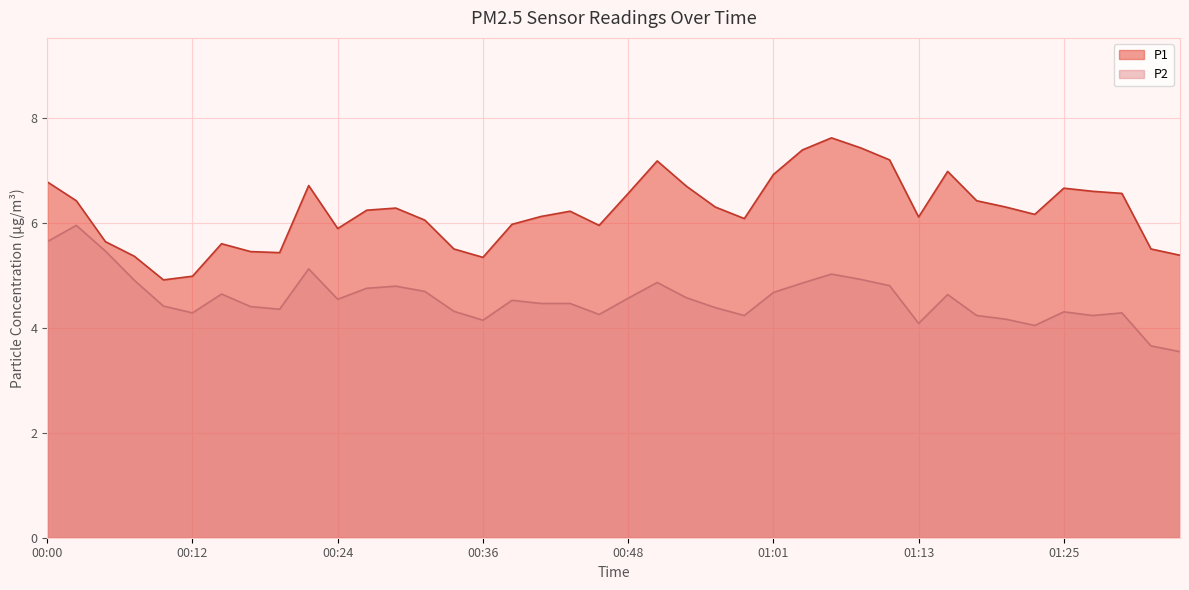

Is it true that P1 equals 10.7 at 00:02?

False